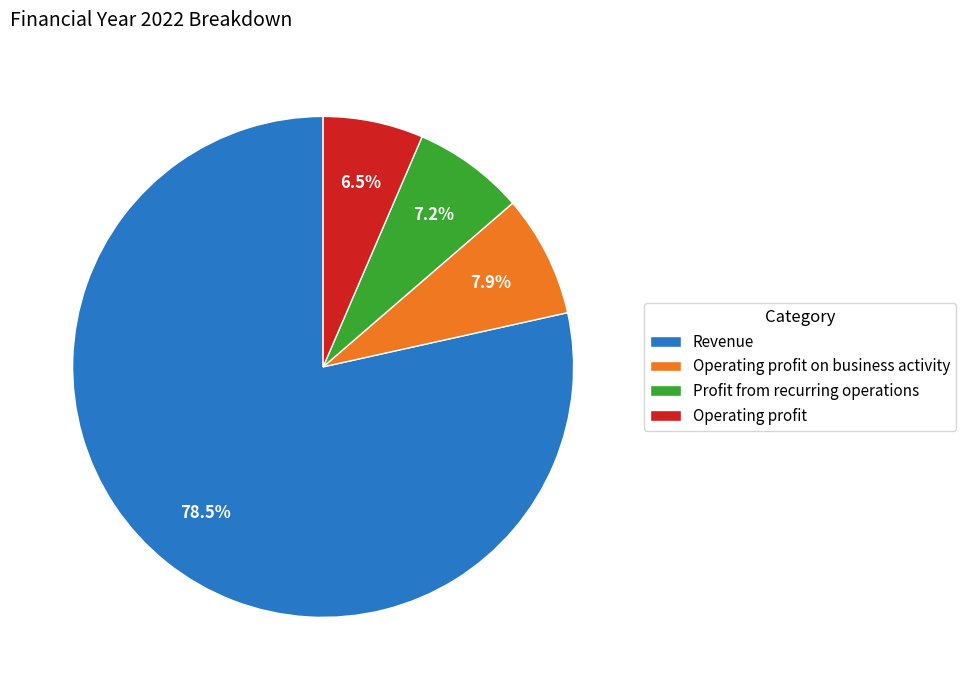

Count the number of slices in the pie.

4